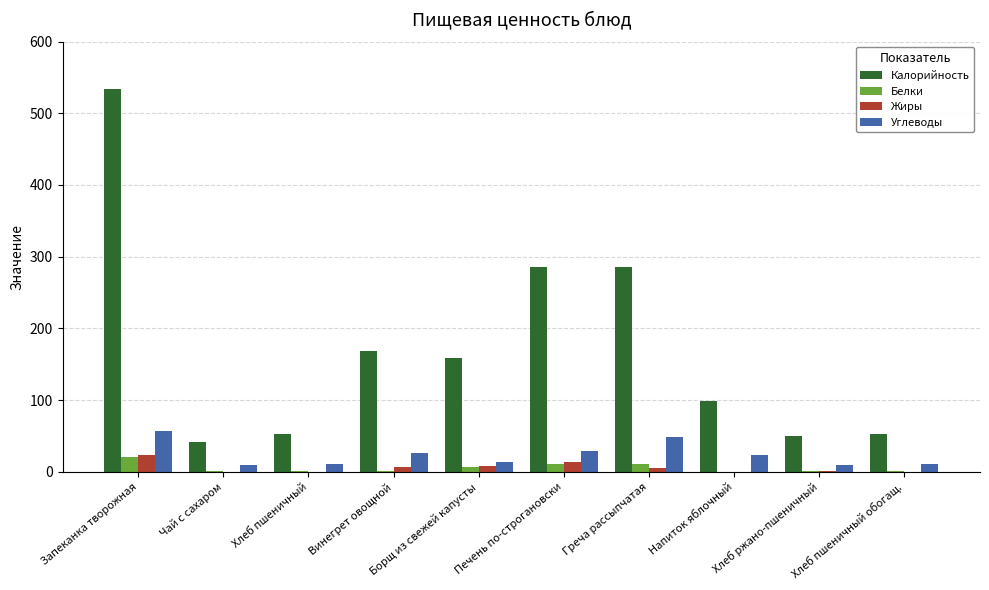

How many groups of bars are there?

10